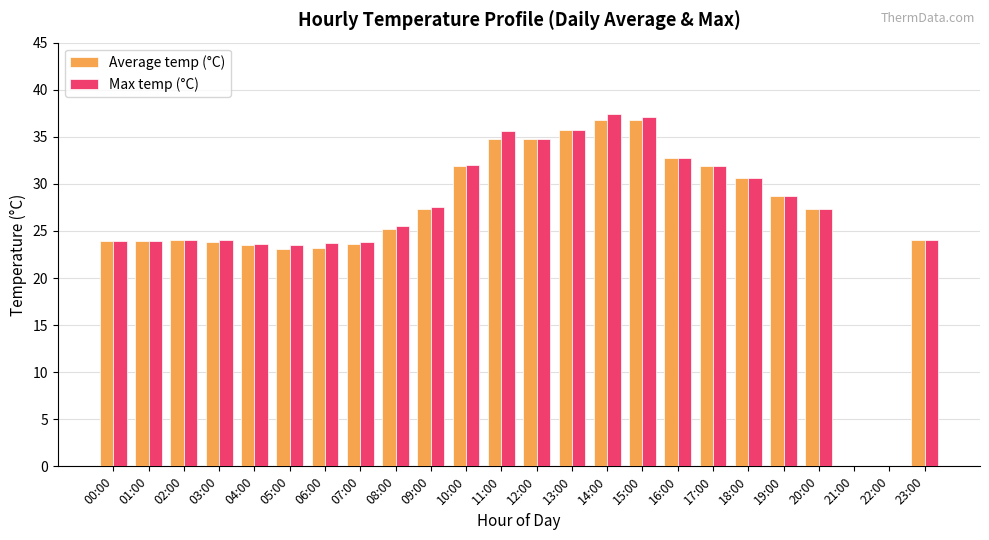

How many distinct data groups are displayed?

2